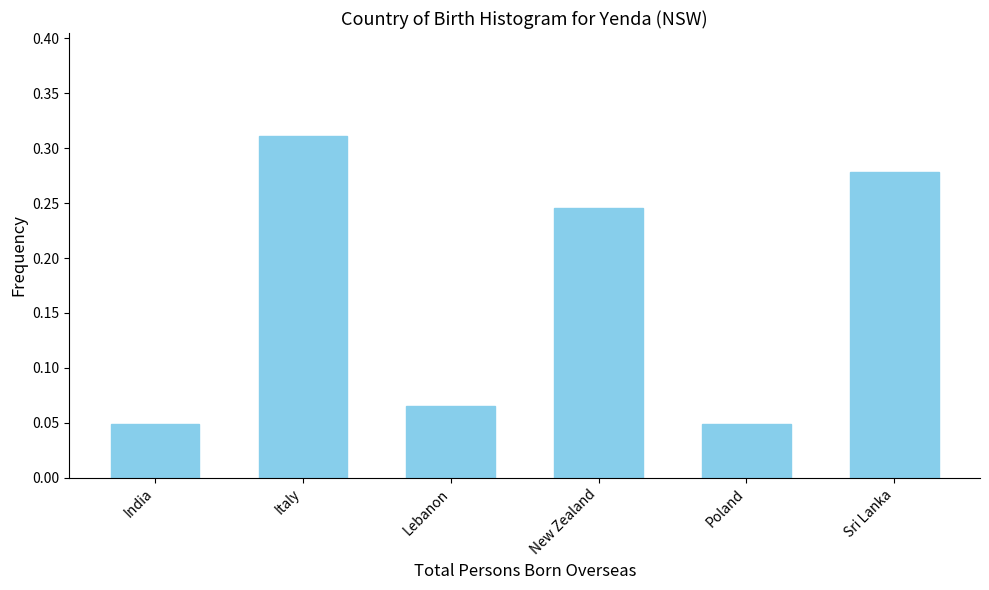

What is the change in value from India to Italy?

+0.3